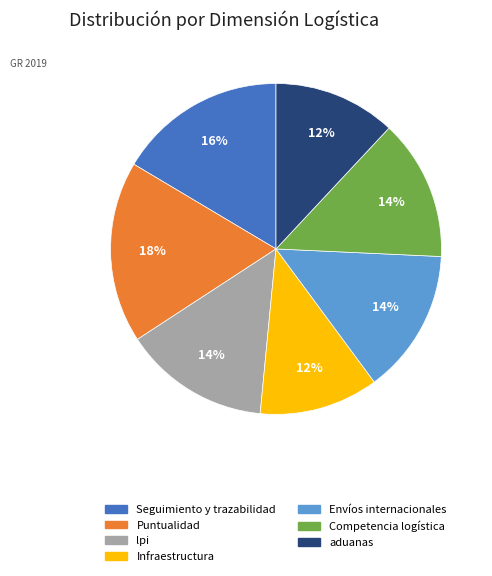

True or false: Competencia logística accounts for 7% of the total.

False